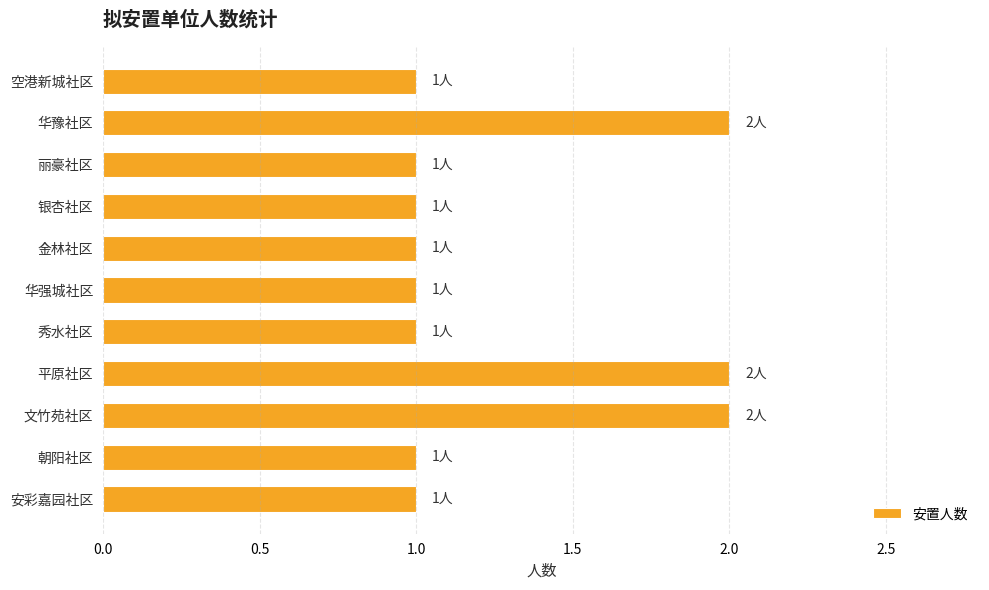

Approximately how many times larger is the value at 文竹苑社区 compared to 空港新城社区?

2.0